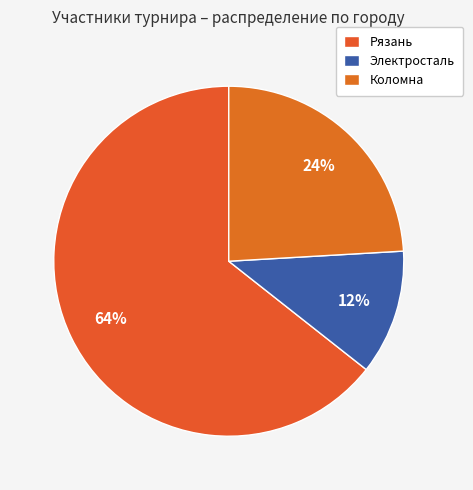

How many segments does this pie chart have?

3